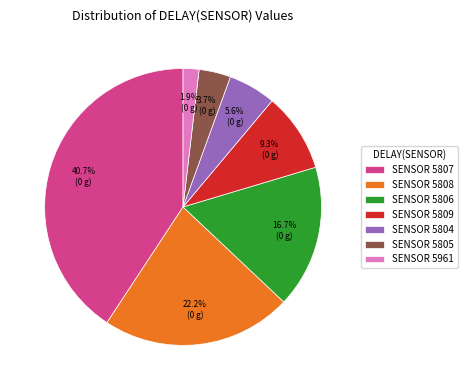

What is the smallest slice in the pie chart?

SENSOR 5961